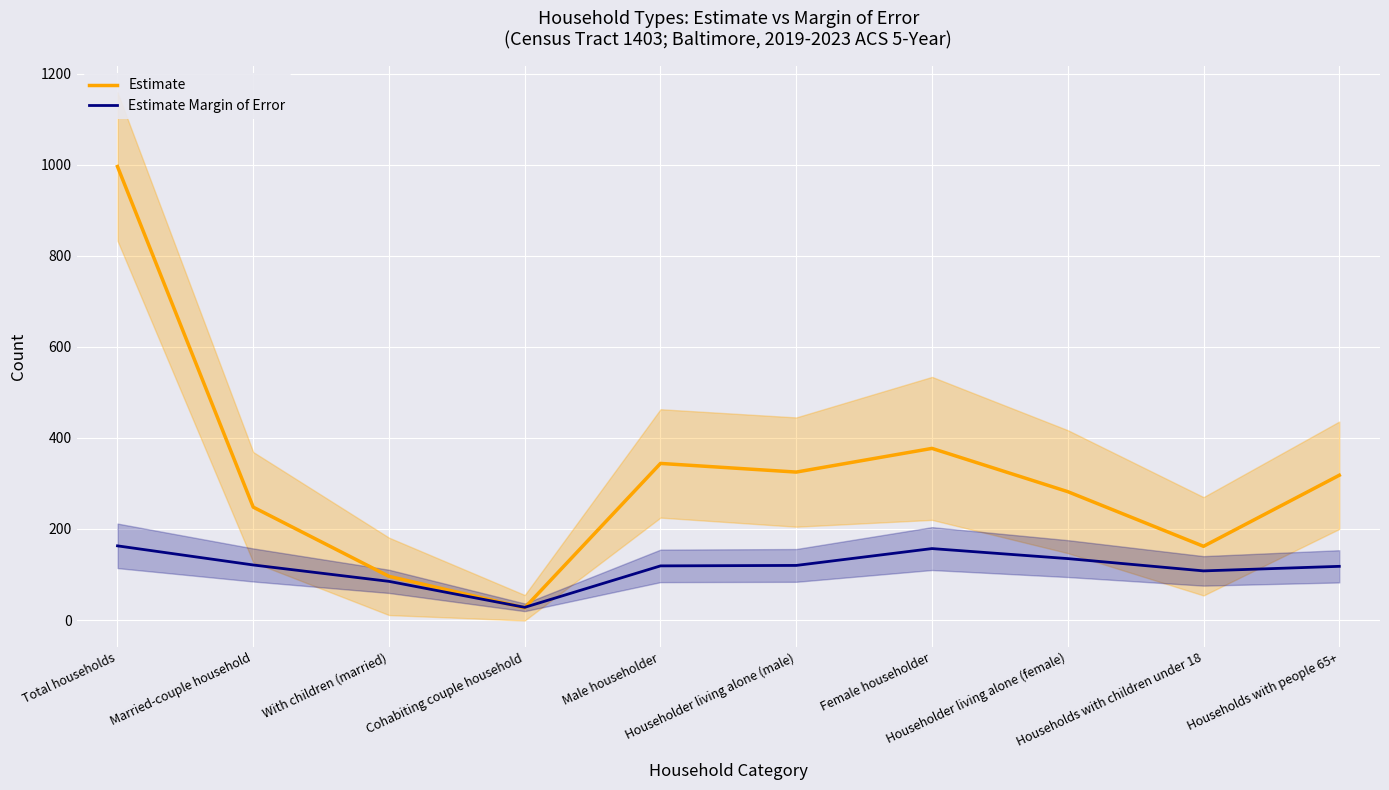

True or false: Estimate and Estimate Margin of Error intersect in this chart.

True